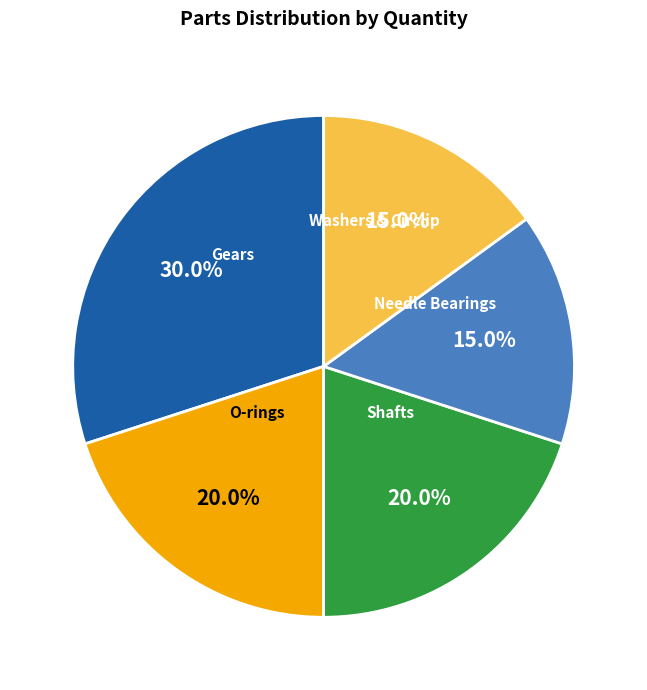

To the nearest percent, what is the average slice percentage?

20%